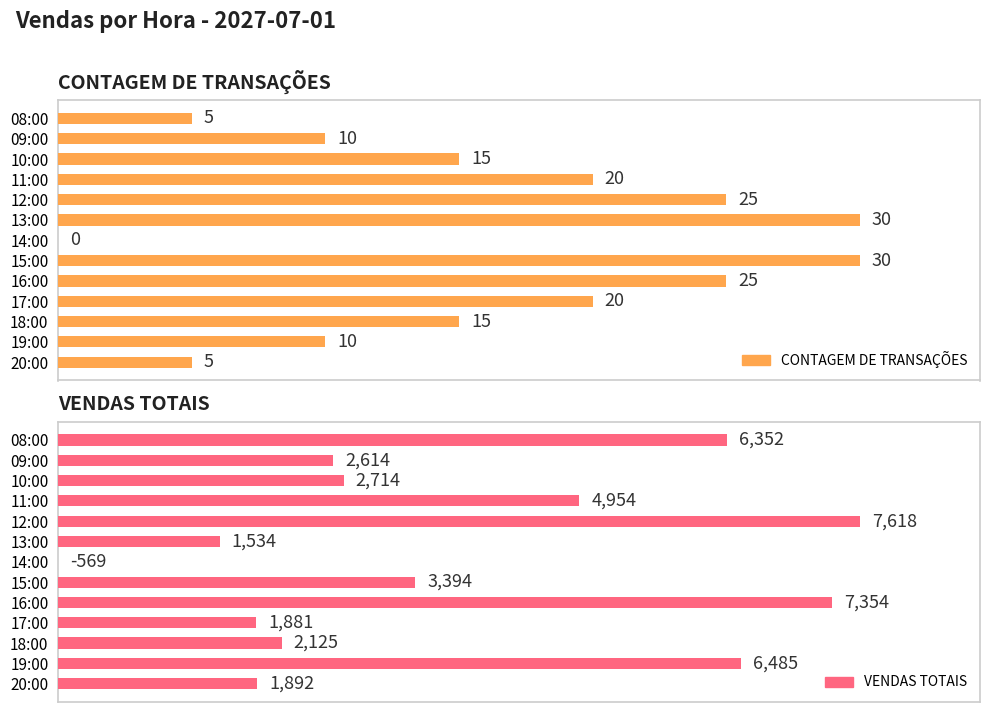

How many values in the CONTAGEM DE TRANSAÇÕES series exceed 50?

6